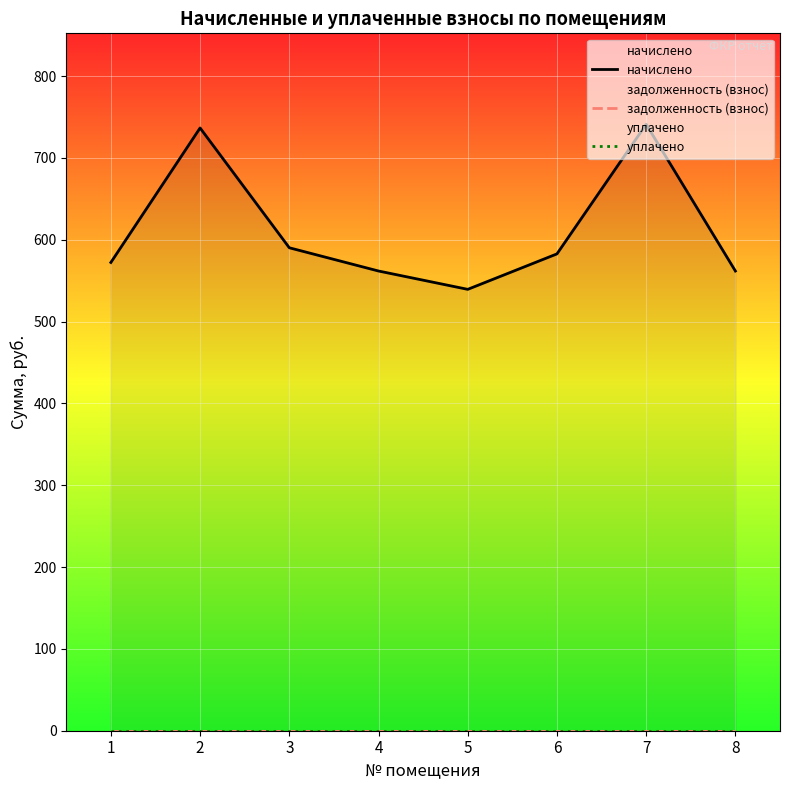

At which category is the sum across all series the highest?

7